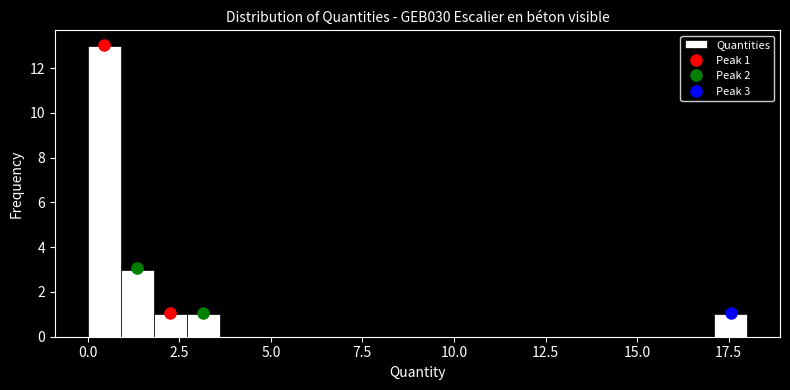

Read against the x-axis, roughly where is the centre of the tallest bar?

0.5